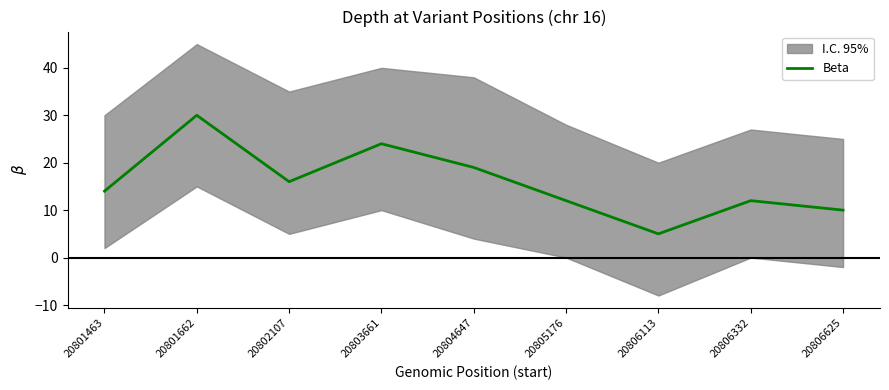

What is the change in value from 20801662 to 20805176?

-18